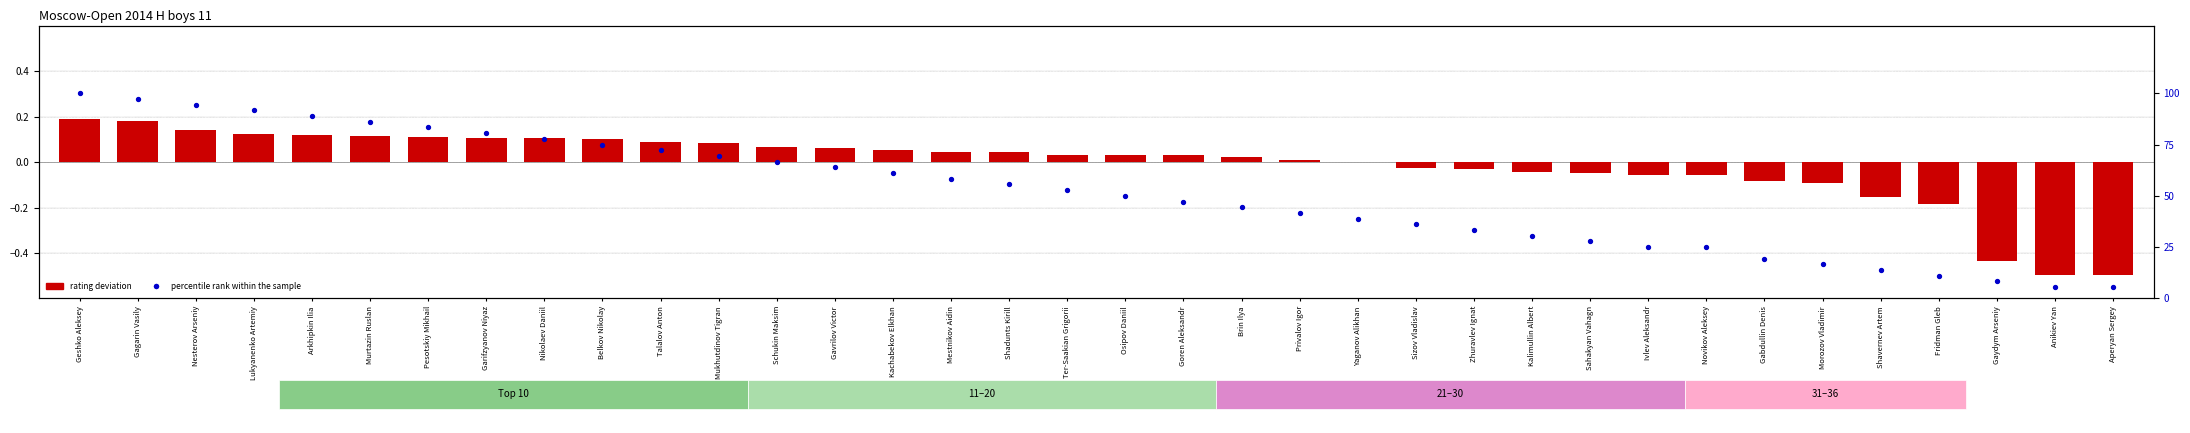

At which category is the sum across all series the highest?

Geshko Aleksey